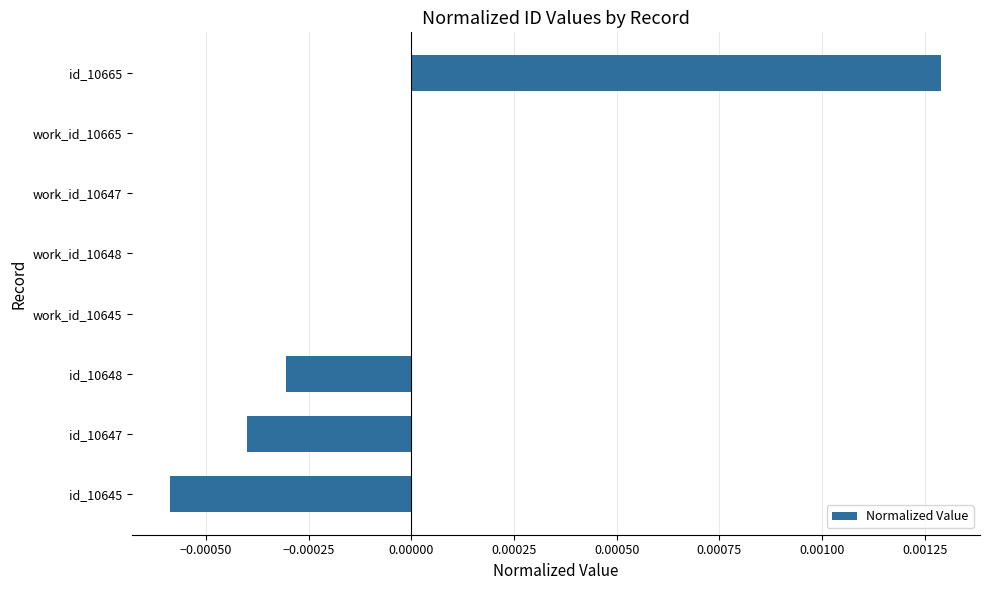

True or false: the data shows -0.0 at id_10647.

True